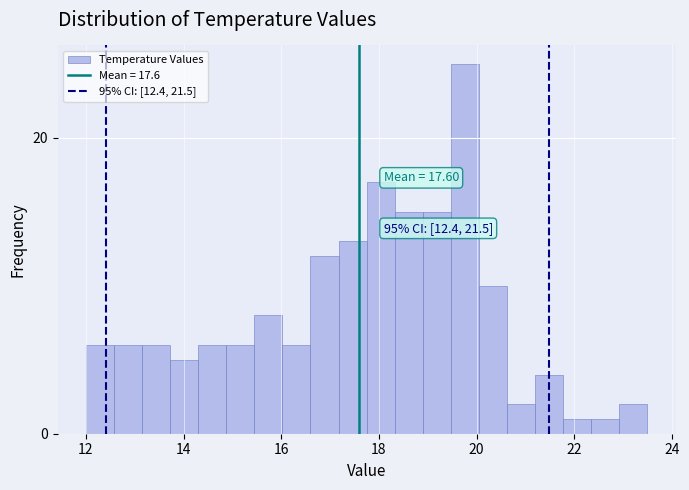

Read against the x-axis, roughly where is the centre of the tallest bar?

19.8